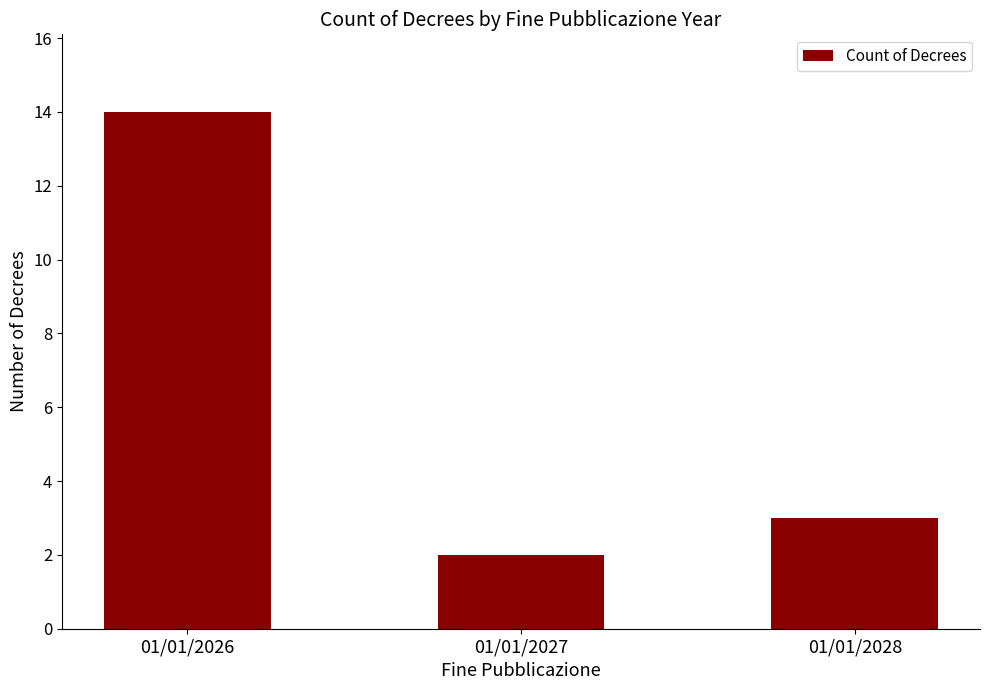

True or false: the data shows 2 at 01/01/2027.

True